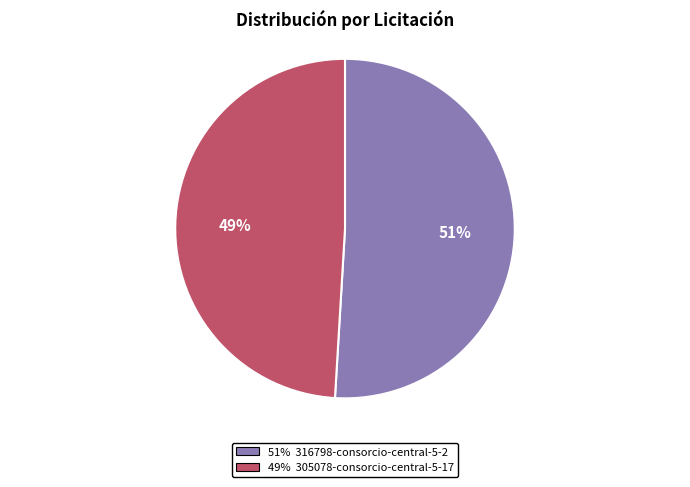

To the nearest percent, what is the difference between the largest and smallest slice percentages?

2%